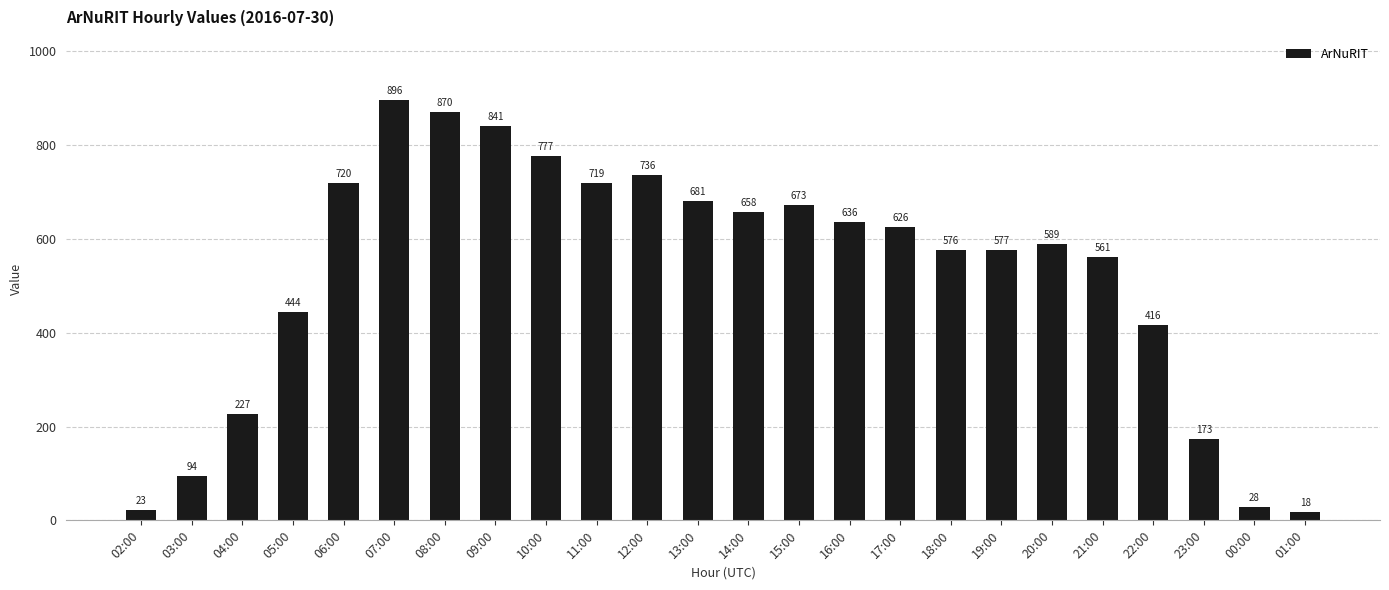

The value at 18:00 is 576. True or false?

True